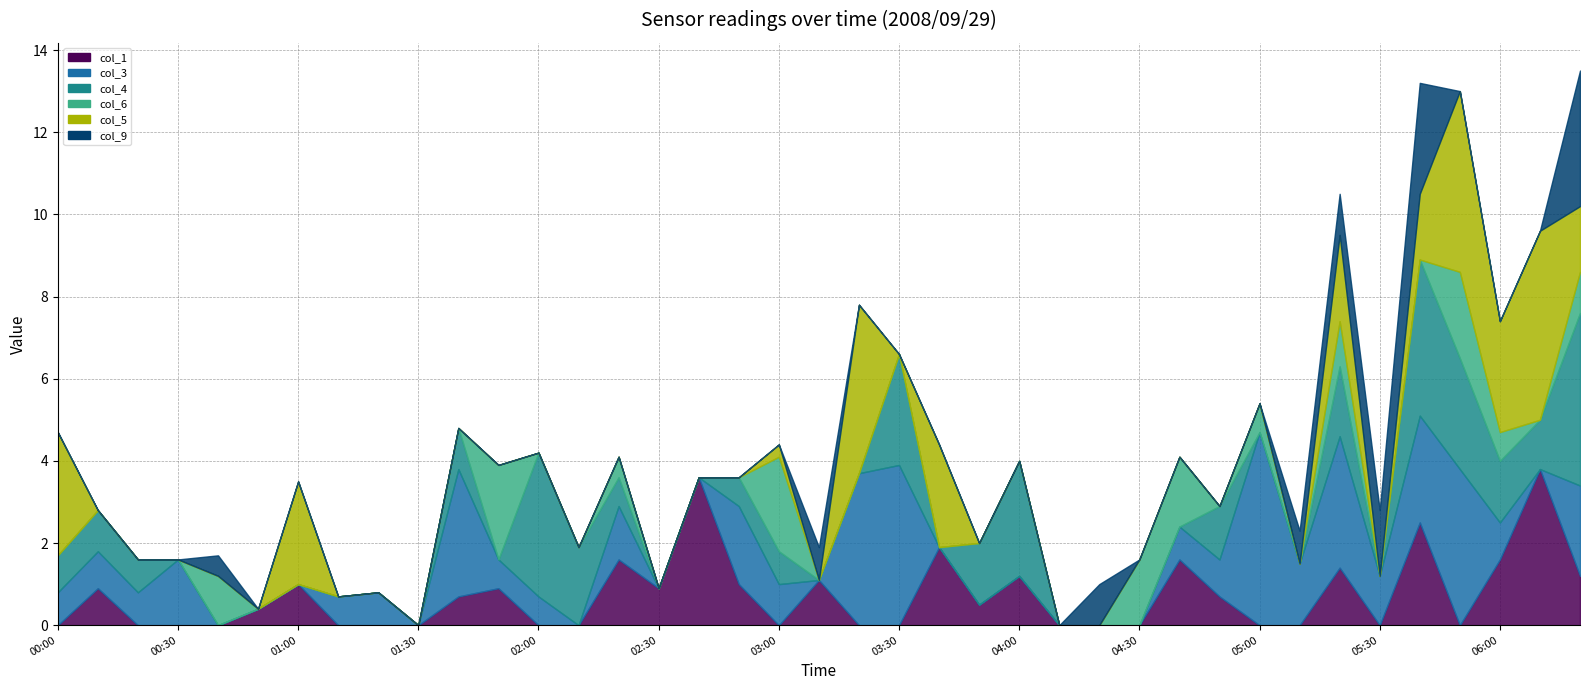

How many lines are shown in the chart?

6